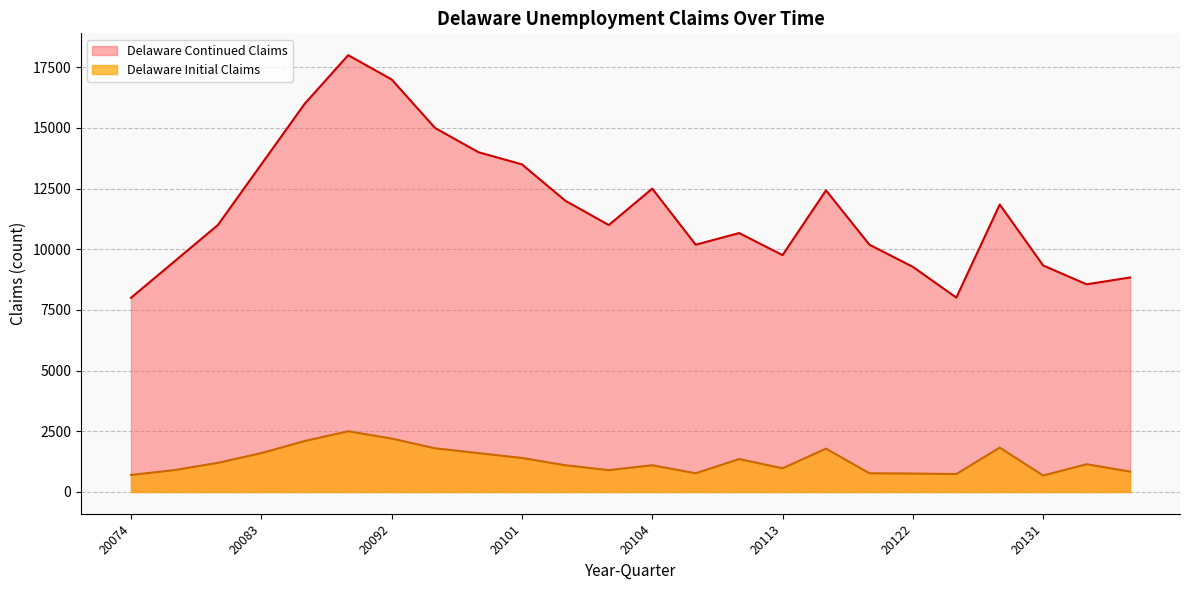

What is the greatest value displayed?

18000